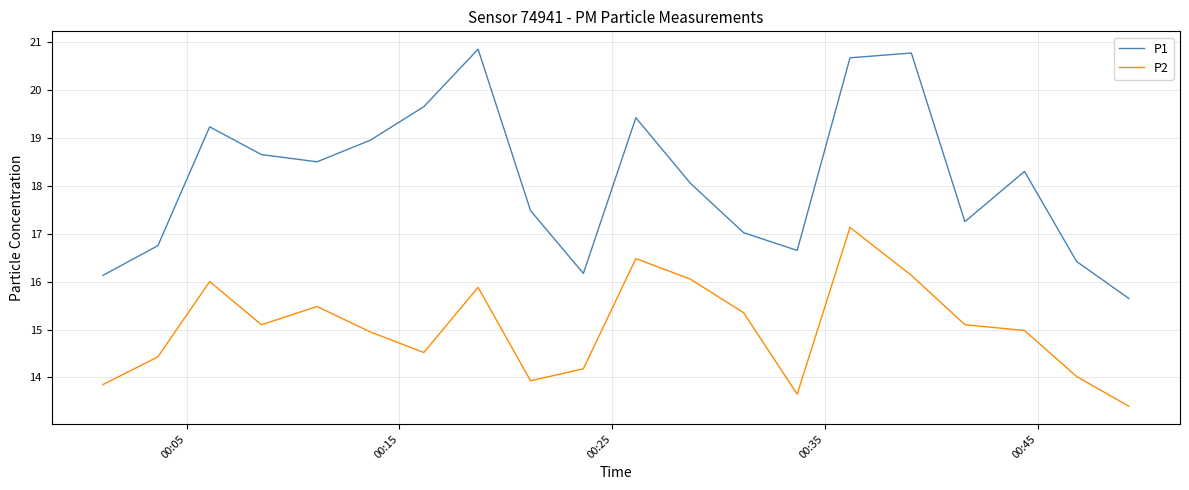

List the series in order of their peak value, highest first.

P1, P2